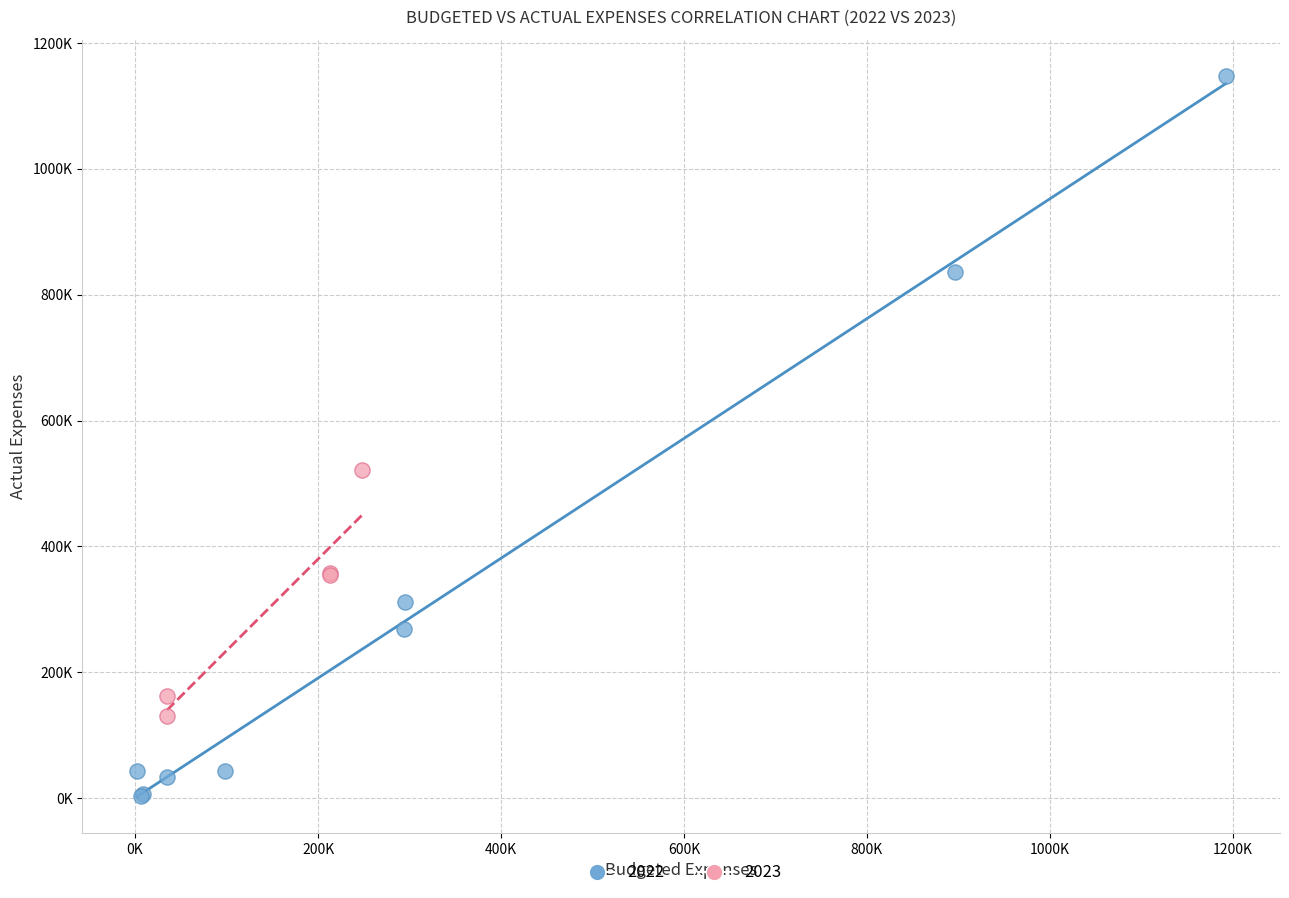

What are all the series names shown in the legend?

2022, 2023